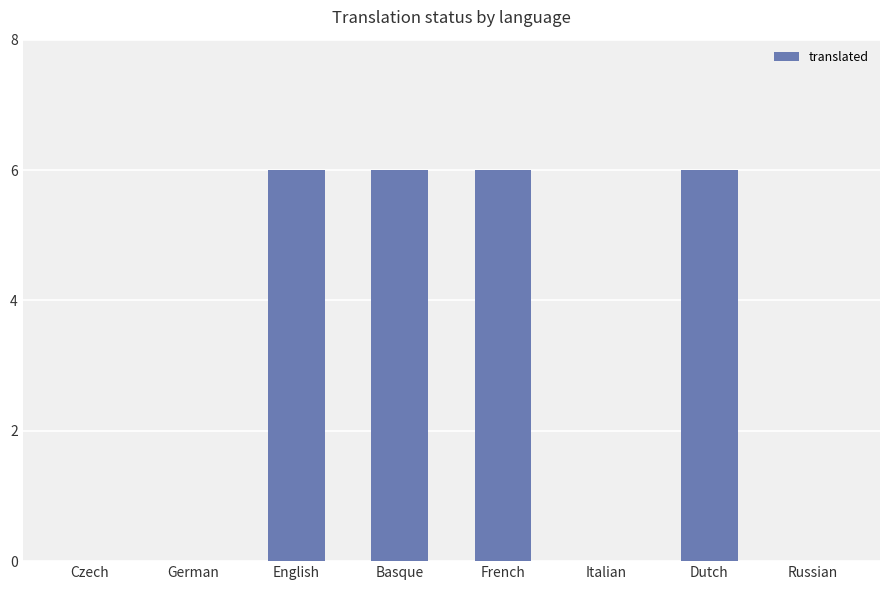

What is the maximum value shown in the chart?

6